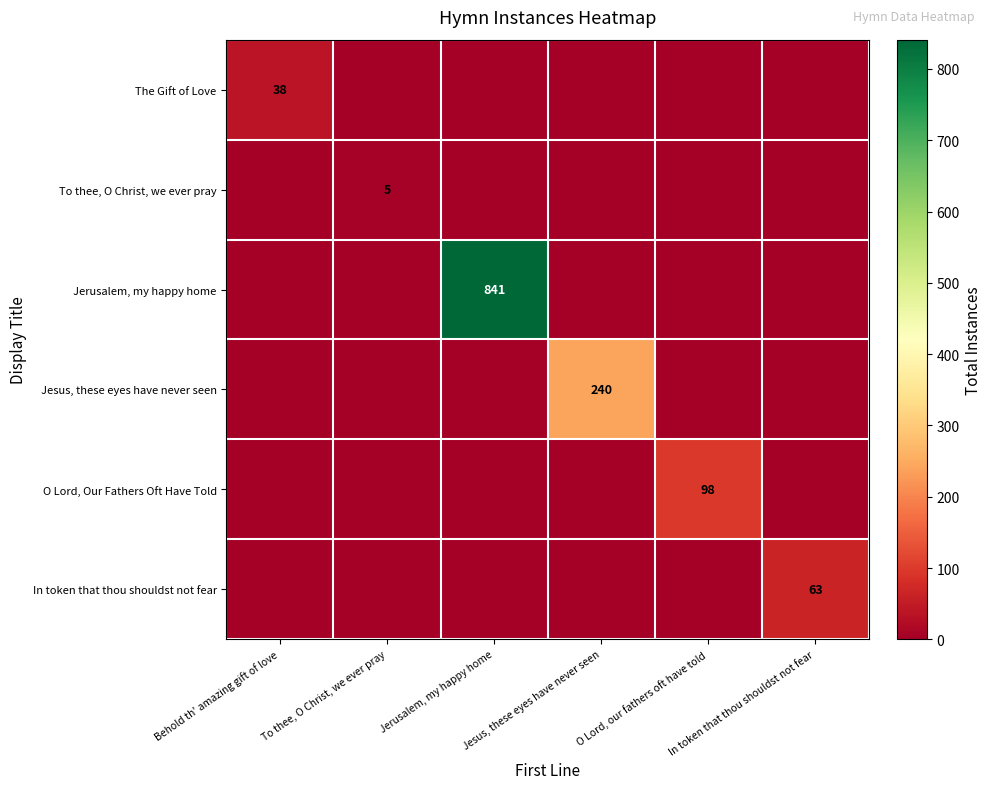

Between Behold th' amazing gift of love and To thee, O Christ, we ever pray, which is larger?

Behold th' amazing gift of love